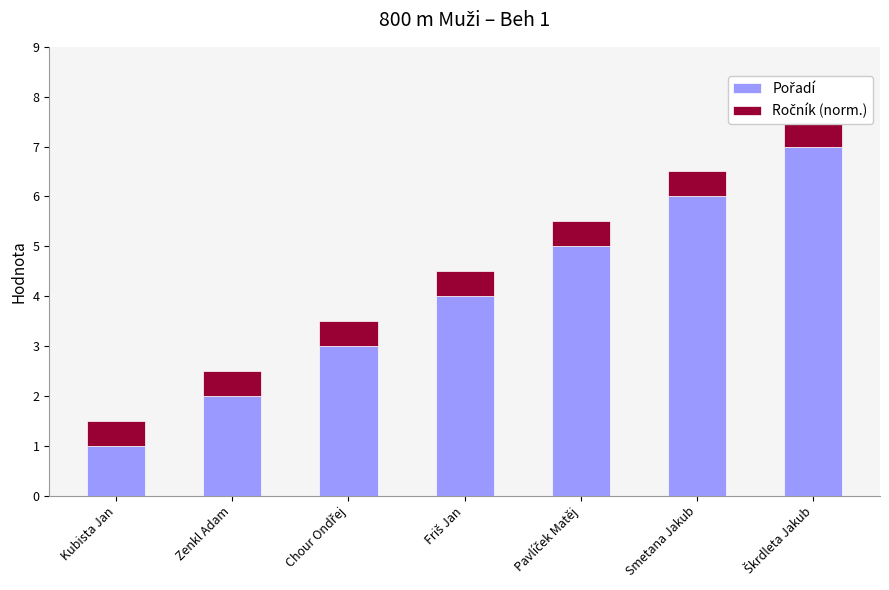

At Zenkl Adam, list the series in order from smallest to largest.

Ročník (norm.), Pořadí